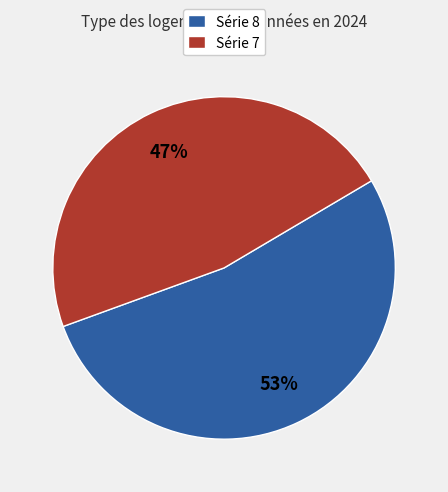

To the nearest percent, what percentage of the pie is Série 8?

53%